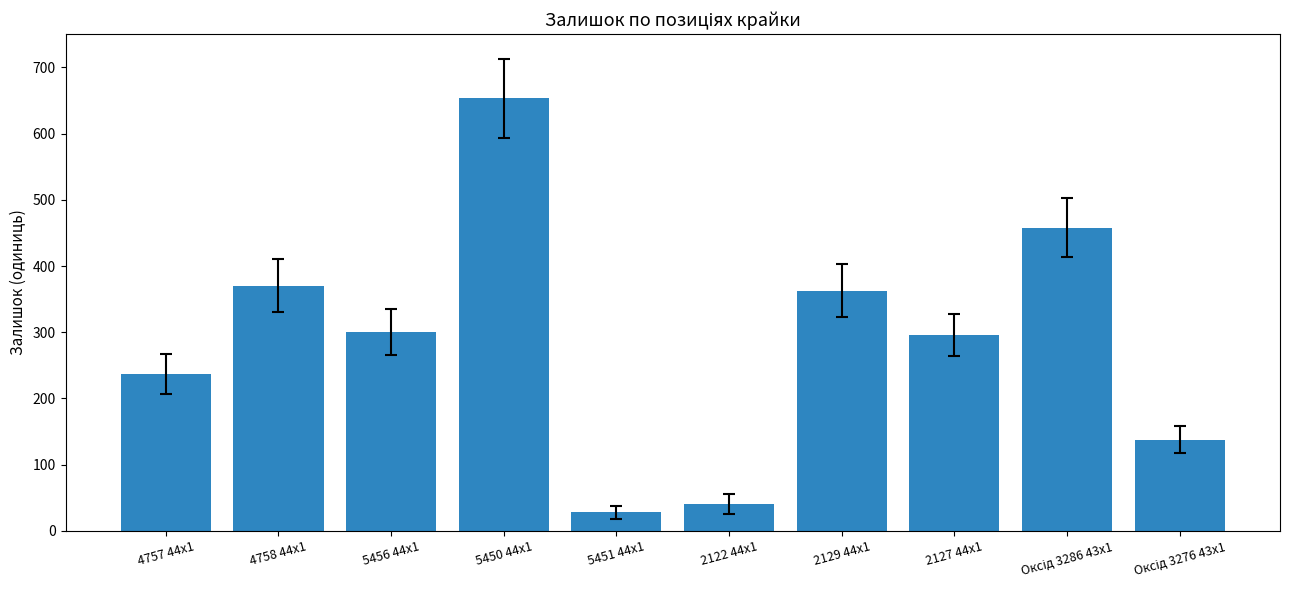

What position from the left is 2129 44x1?

7